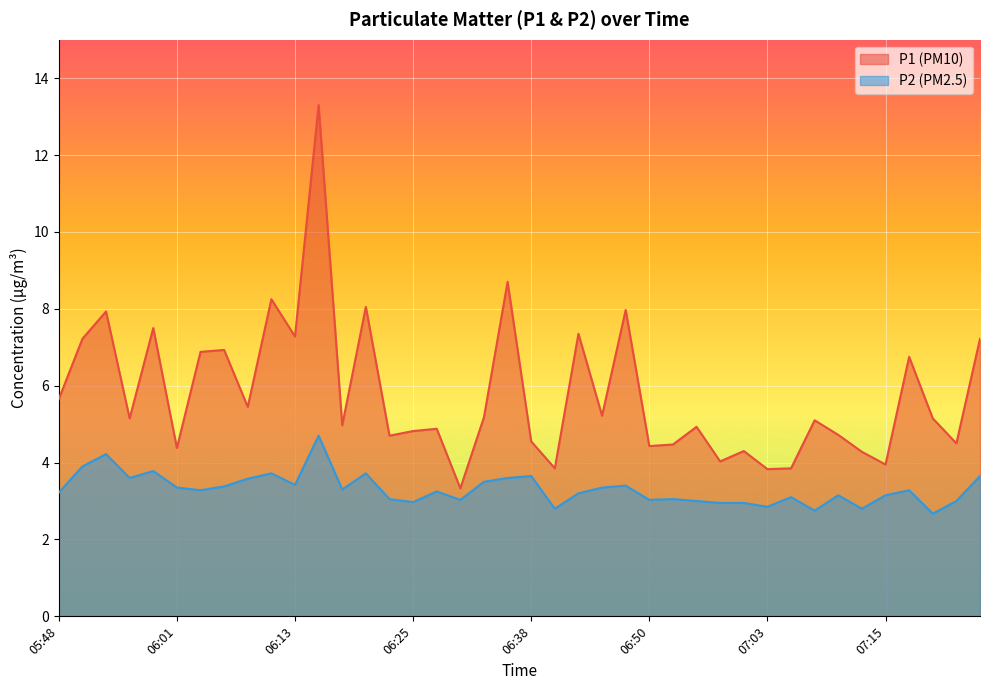

True or false: P1 and P2 cross at least once.

False